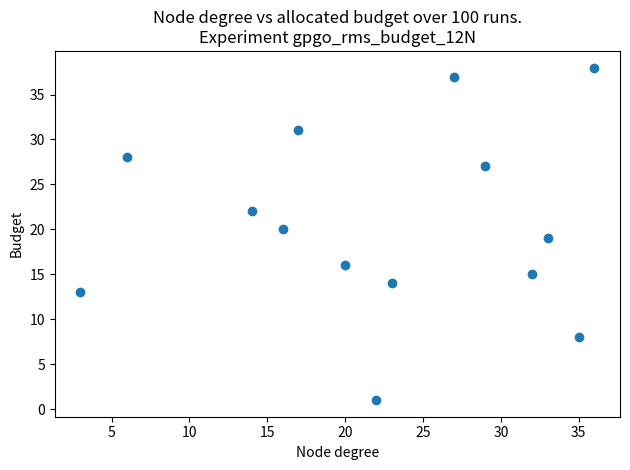

What is the range of Y values (max minus min)?

37